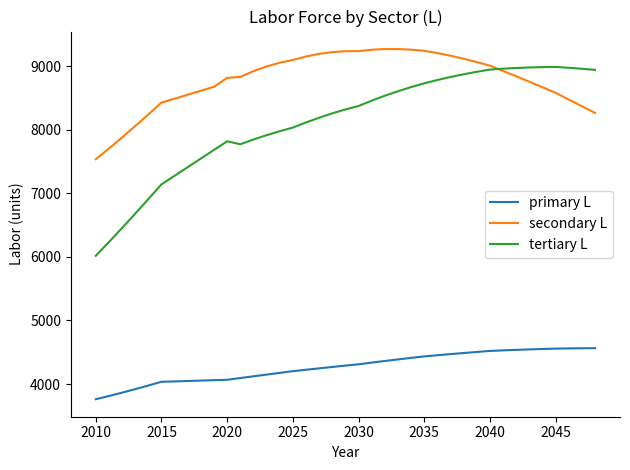

True or false: tertiary L and primary L intersect in this chart.

False